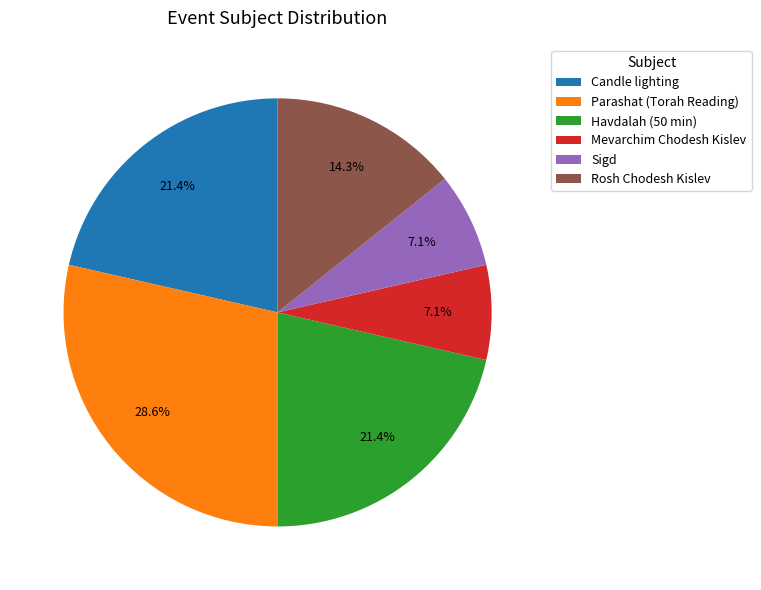

Which has a higher value, Sigd or Candle lighting?

Candle lighting